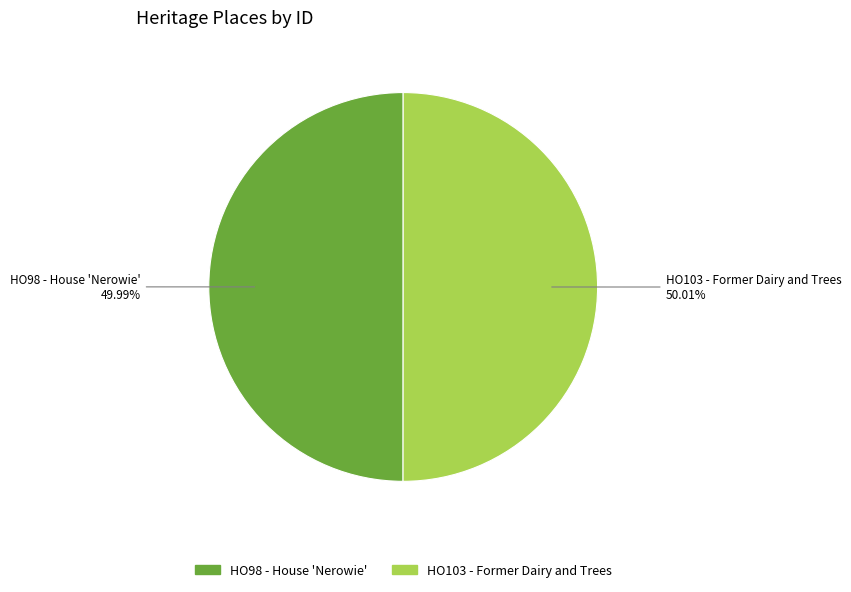

How many segments does this pie chart have?

2